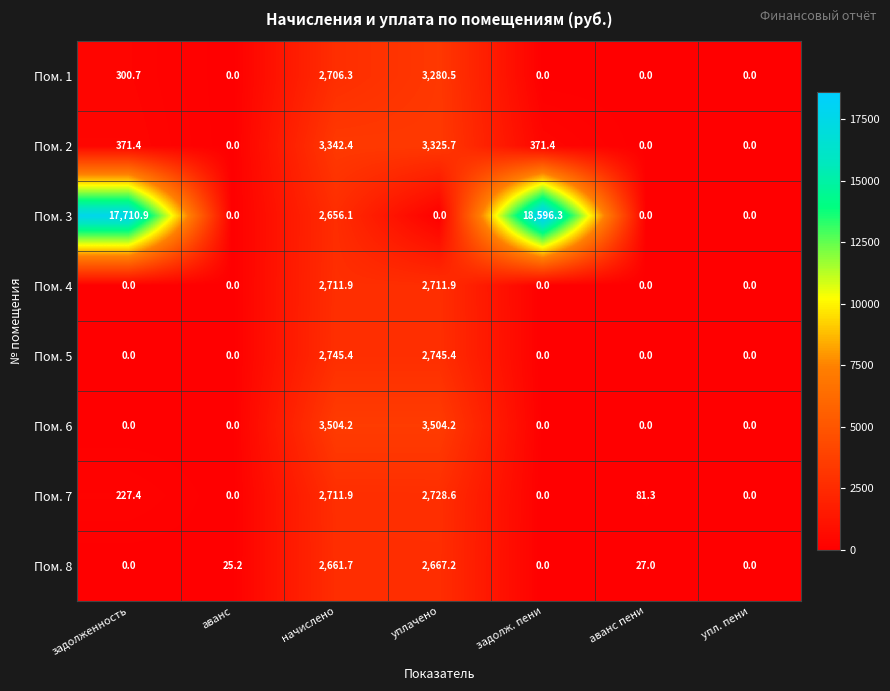

Rank the series by their maximum value, from highest to lowest.

Пом. 3, Пом. 6, Пом. 2, Пом. 1, Пом. 5, Пом. 7, Пом. 4, Пом. 8